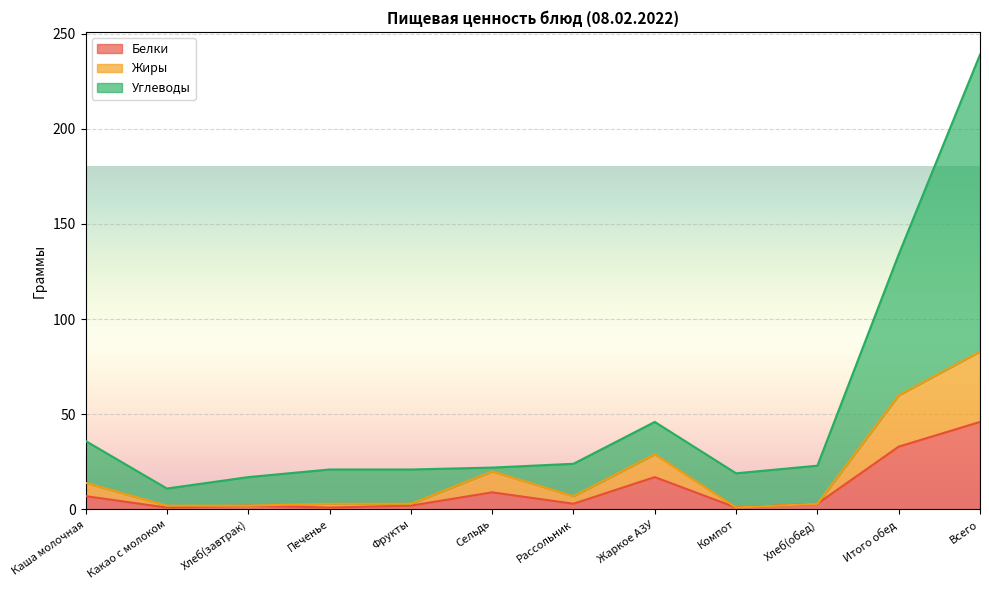

Which series has the largest total across all categories?

Углеводы